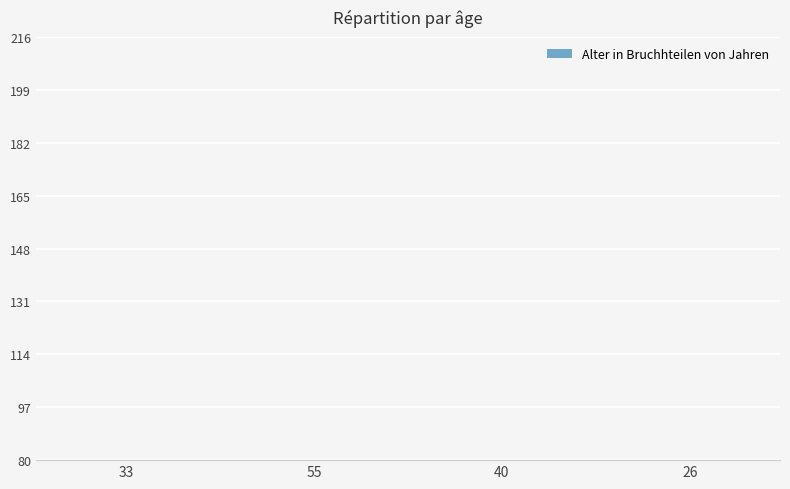

What is the value of the 1st bar from the left?

33.1